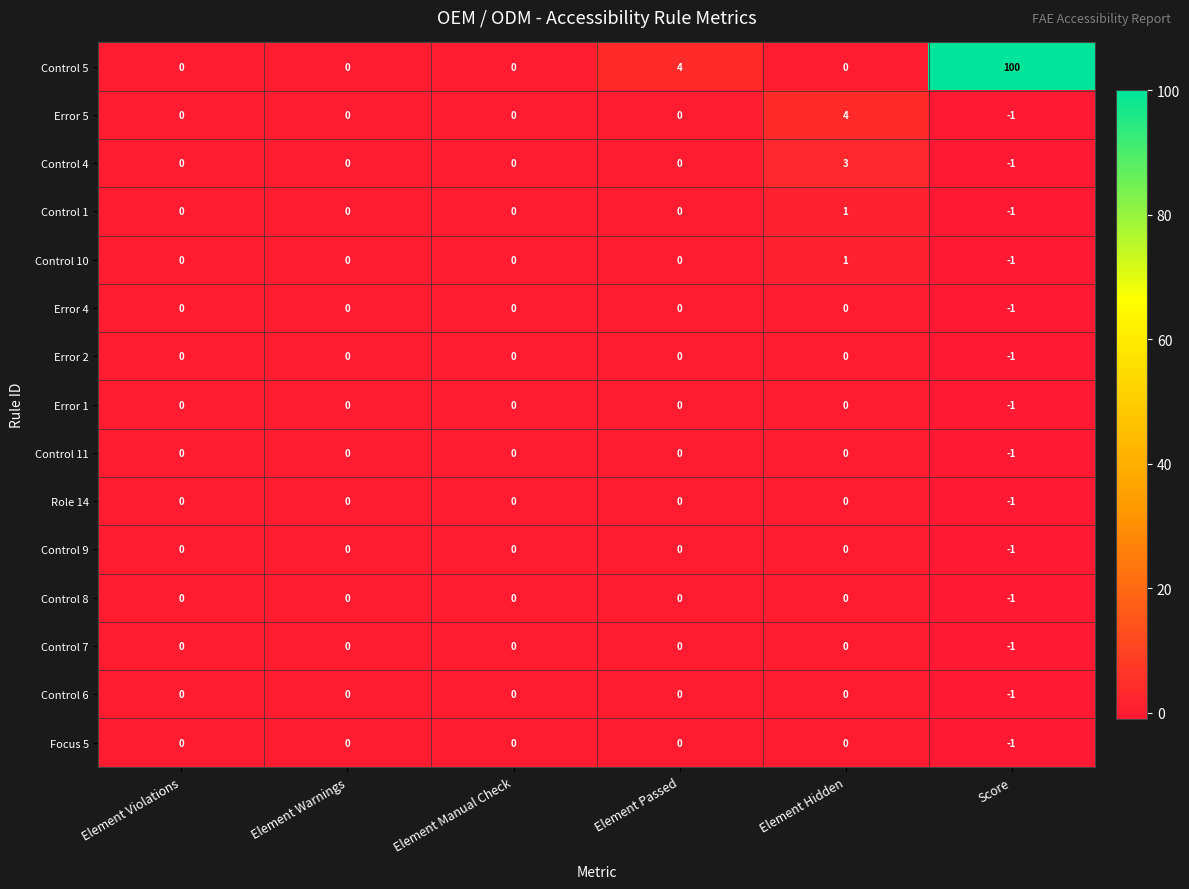

Which category has the lowest value in the Control 4 series?

Score